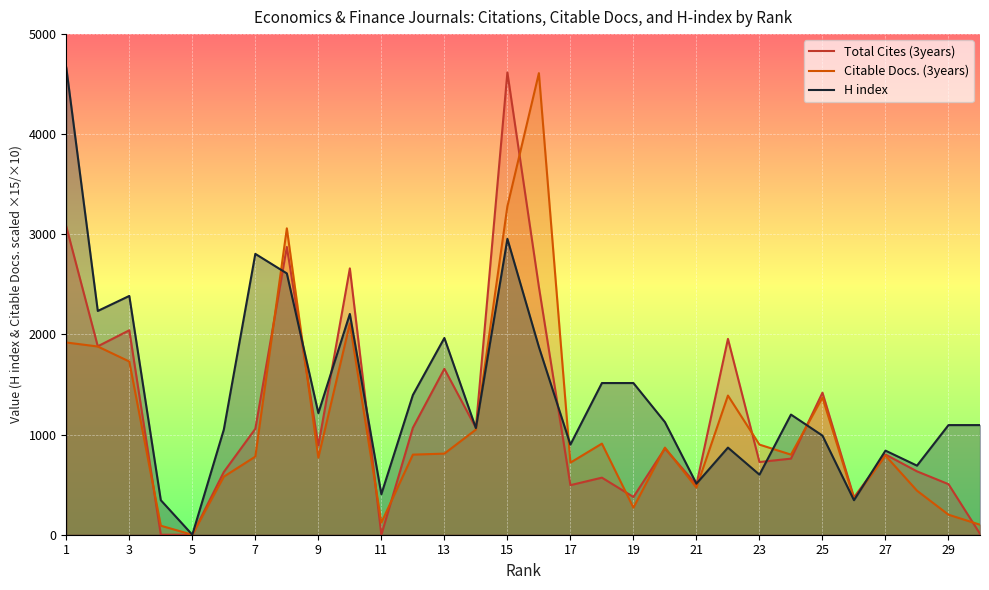

What is the maximum value shown in the chart?

4665